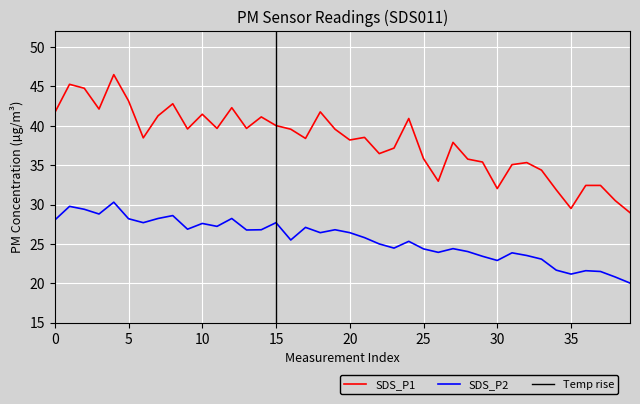

What is the difference between the second highest and second lowest values in the SDS_P1 series?

15.8